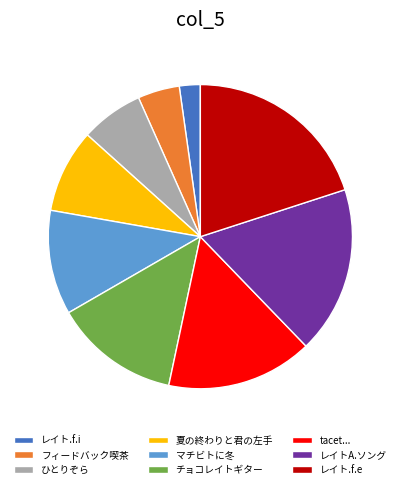

Is it true that レイト.f.i is 2% of the pie?

True